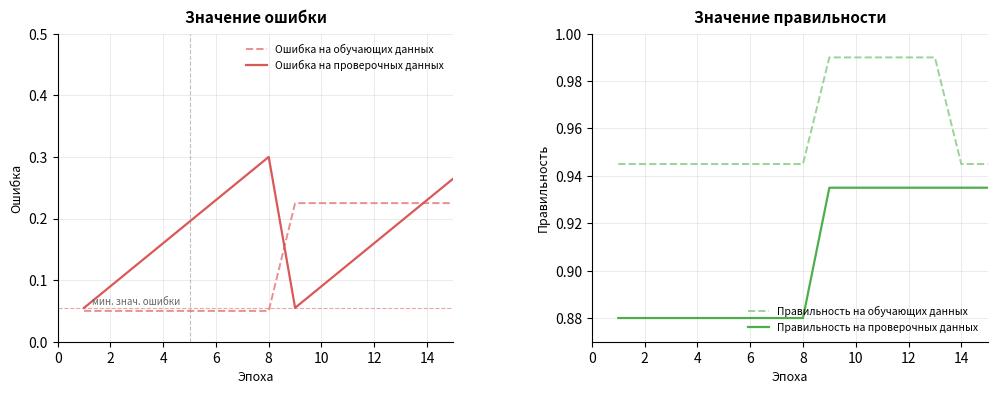

Which series ends up on top after the final intersection of Ошибка на обучающих данных and Ошибка на проверочных данных?

Ошибка на проверочных данных